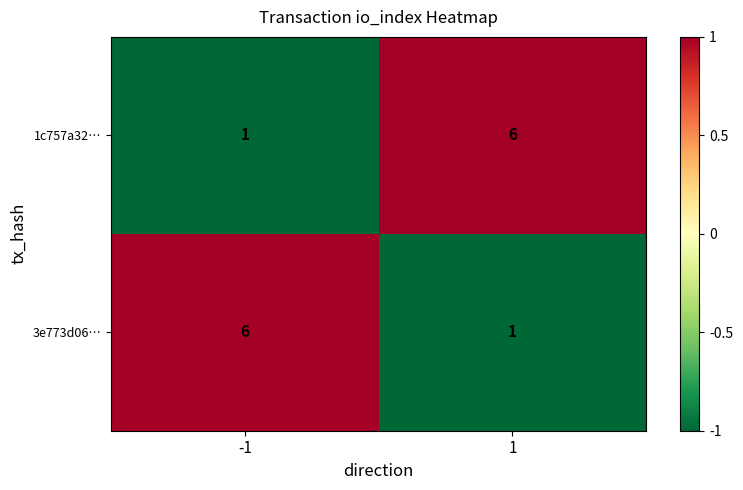

The value of 1c757a32… at 1 is 9. True or false?

False